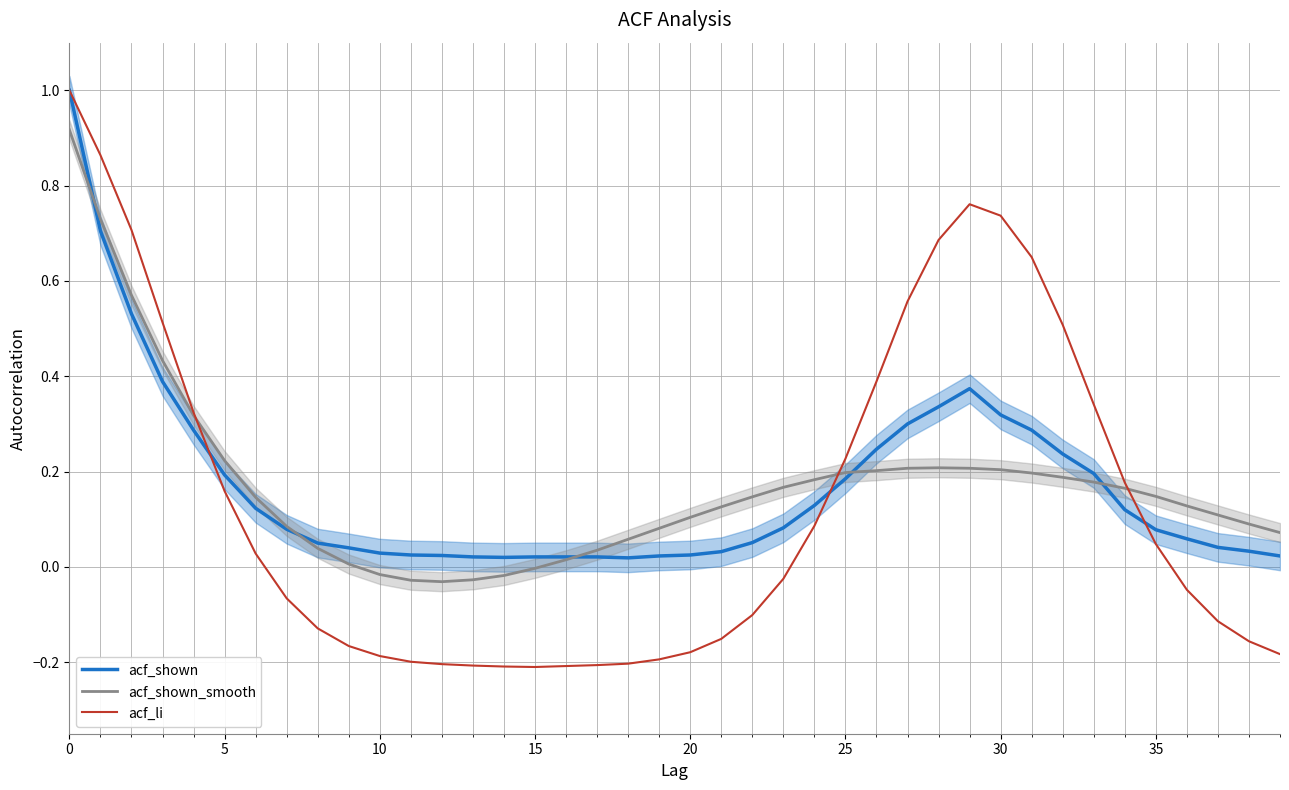

What is the highest value of the acf_shown series?

1.0